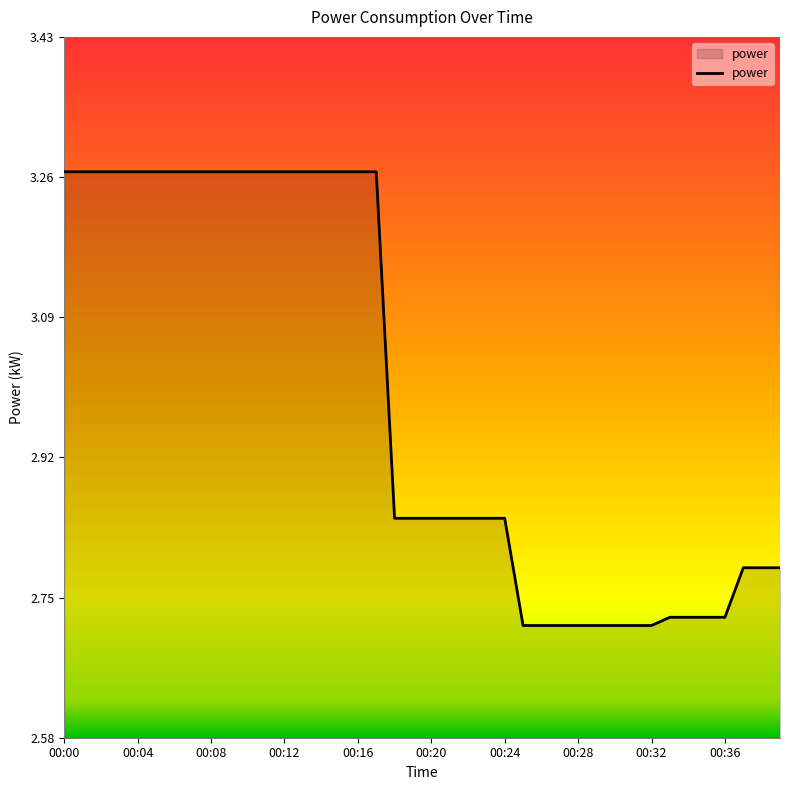

Which label corresponds to the smallest value in the chart?

00:25